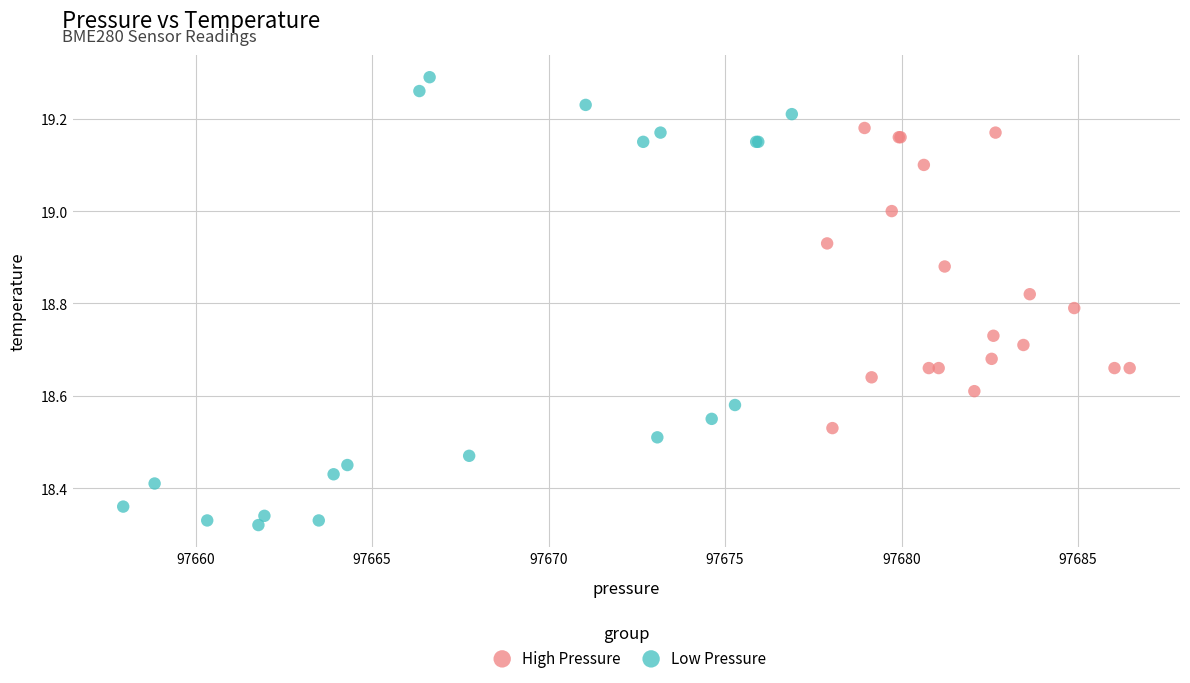

What are all the series names shown in the legend?

High Pressure, Low Pressure